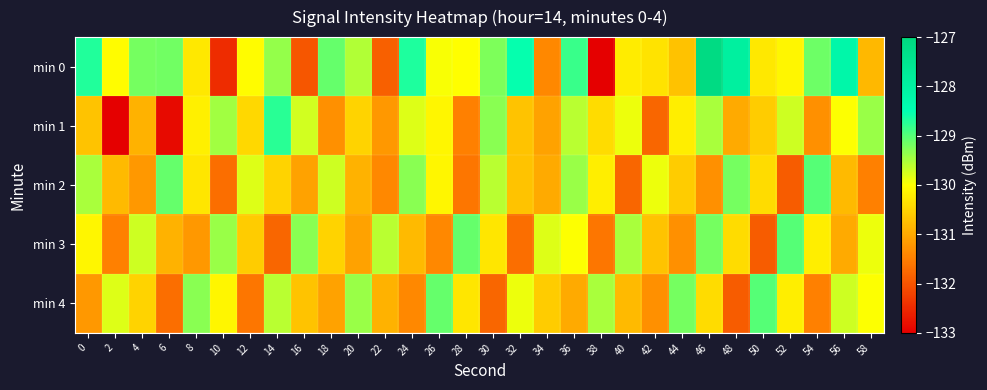

Which series has the widest spread of values?

min 0